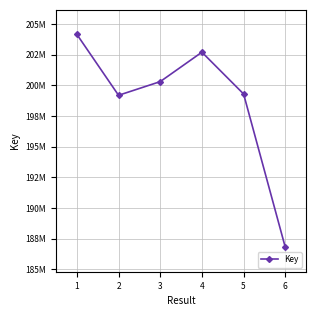

List the labels in order of value, largest first.

1, 4, 3, 5, 2, 6